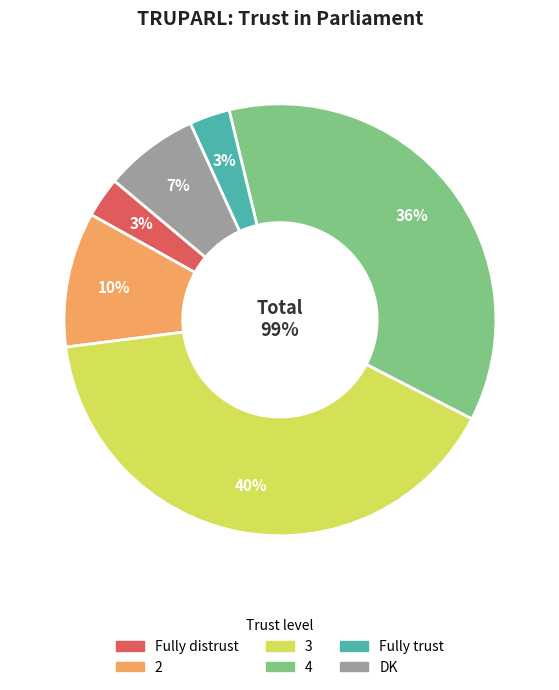

How many segments does this pie chart have?

6